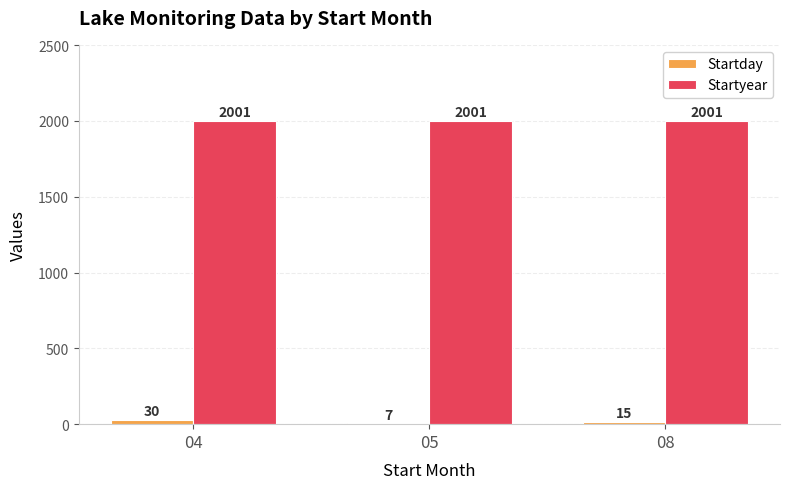

What is the highest value of the Startday series?

30